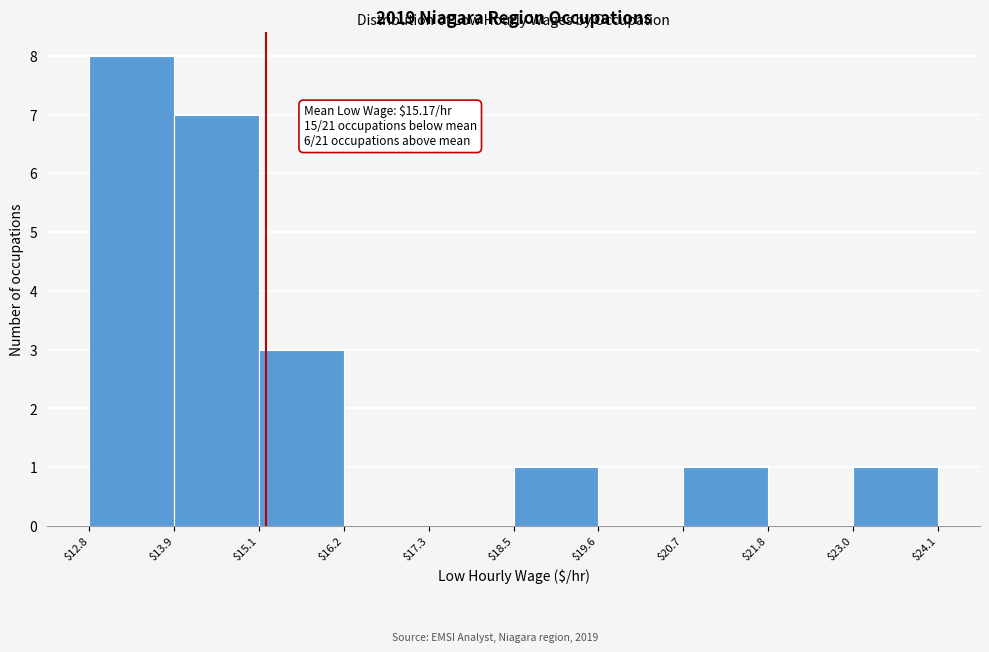

Which range on the x-axis has the tallest bar?

$12.8 to $13.9